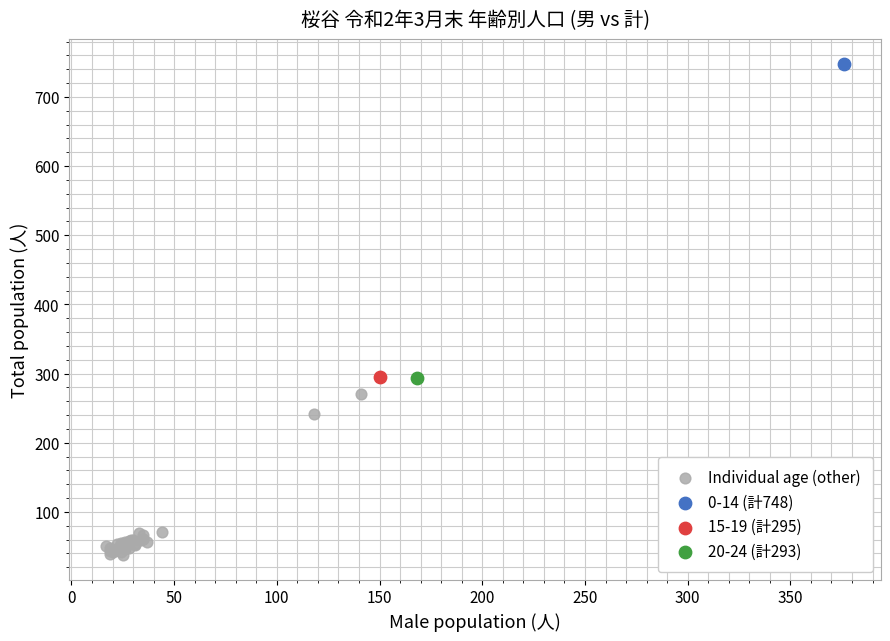

What are all the series names shown in the legend?

Individual age (other), 0-14 (計748), 15-19 (計295), 20-24 (計293)